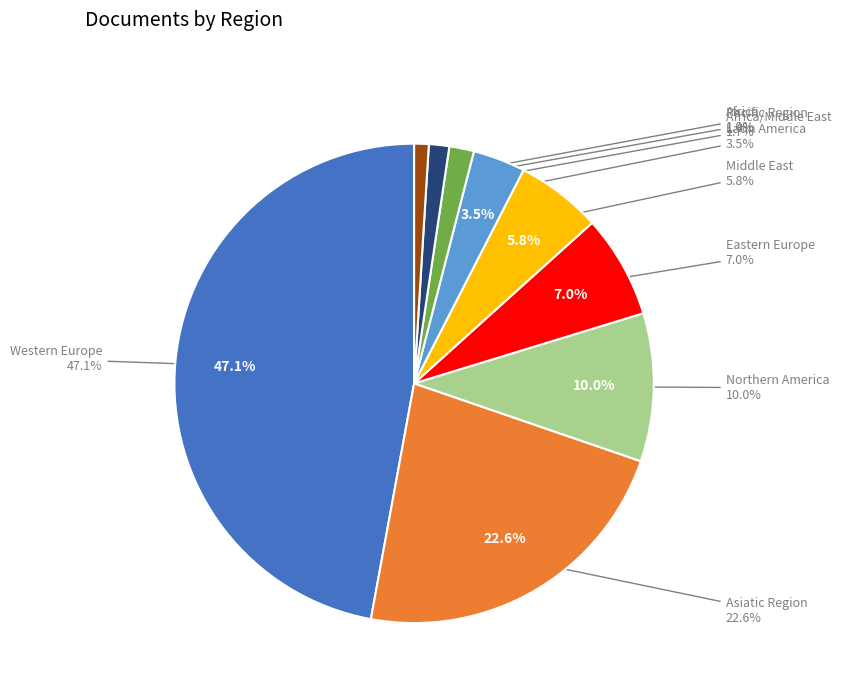

Which slice is the smallest?

Africa